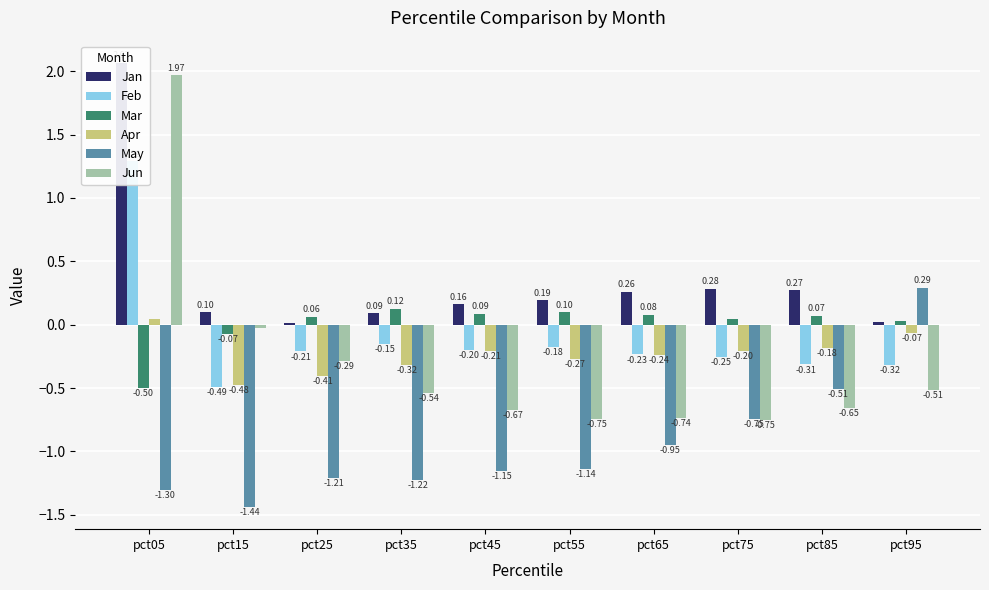

Which series has the widest spread of values?

Jun